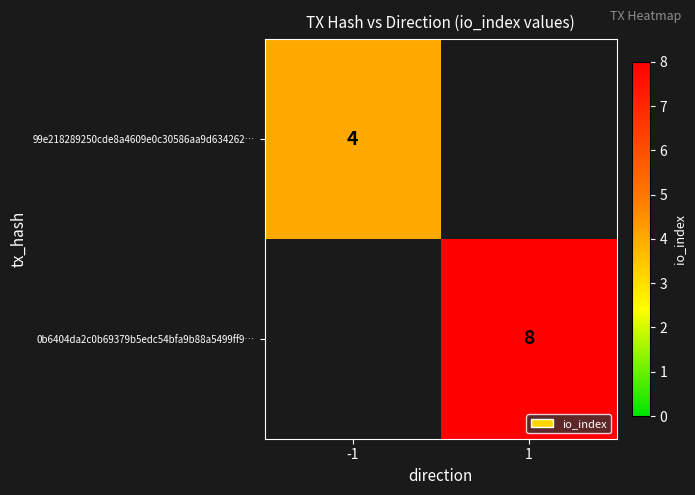

The value of 99e218289250cde8a4609e0c30586aa9d634262… at -1 is 2. True or false?

False